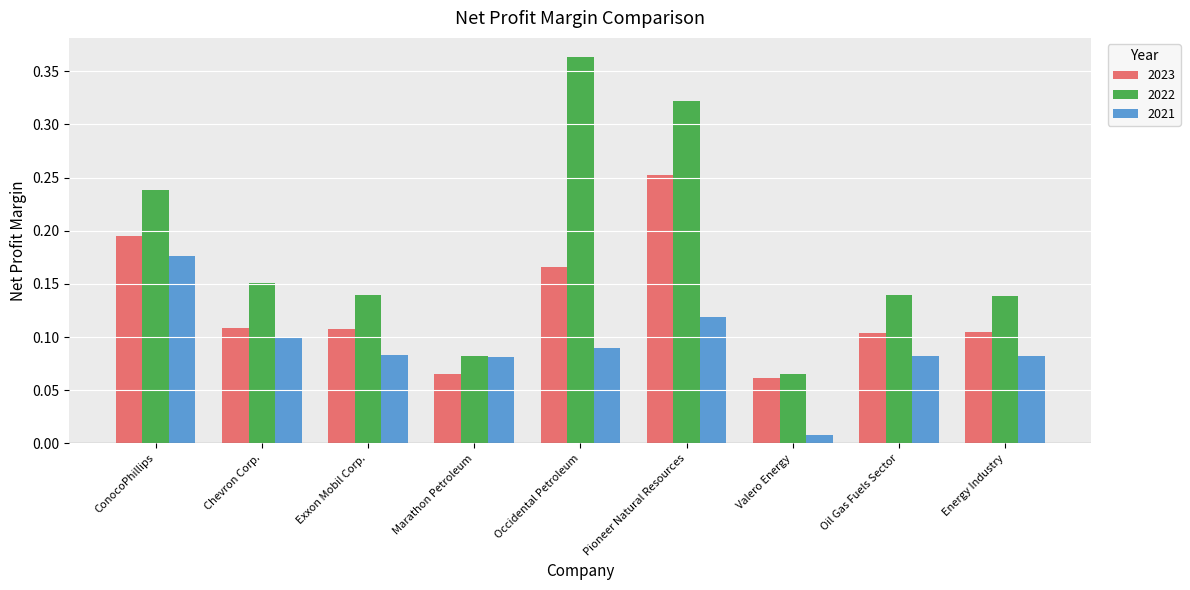

What position from the left is ConocoPhillips?

1